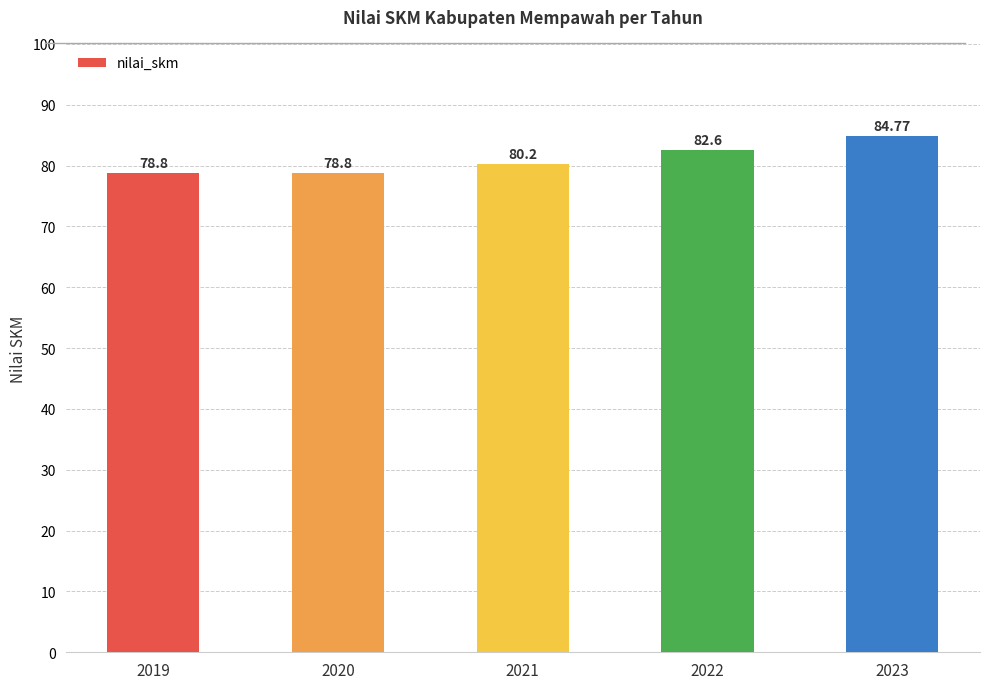

Does the chart contain any negative values?

No